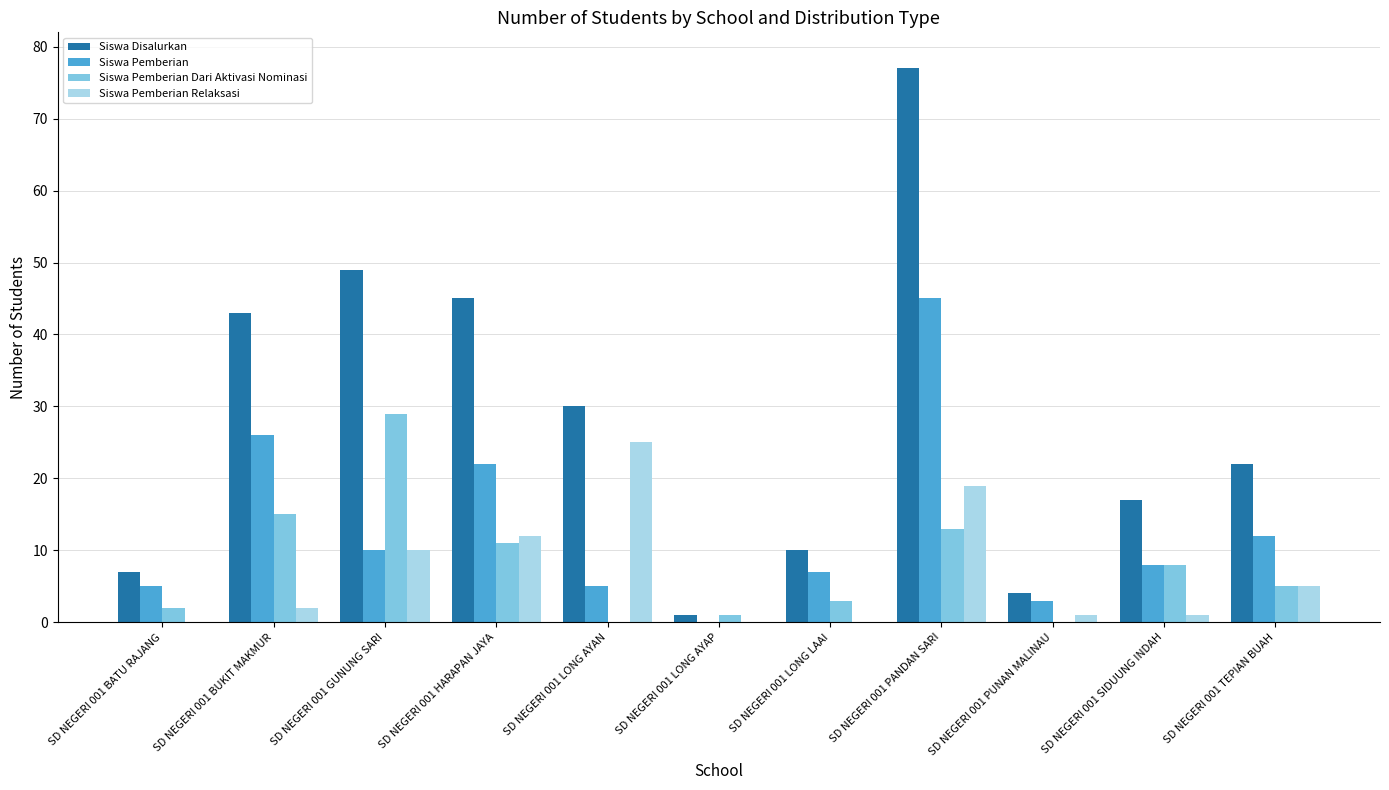

Which series has the largest total across all categories?

Siswa Disalurkan